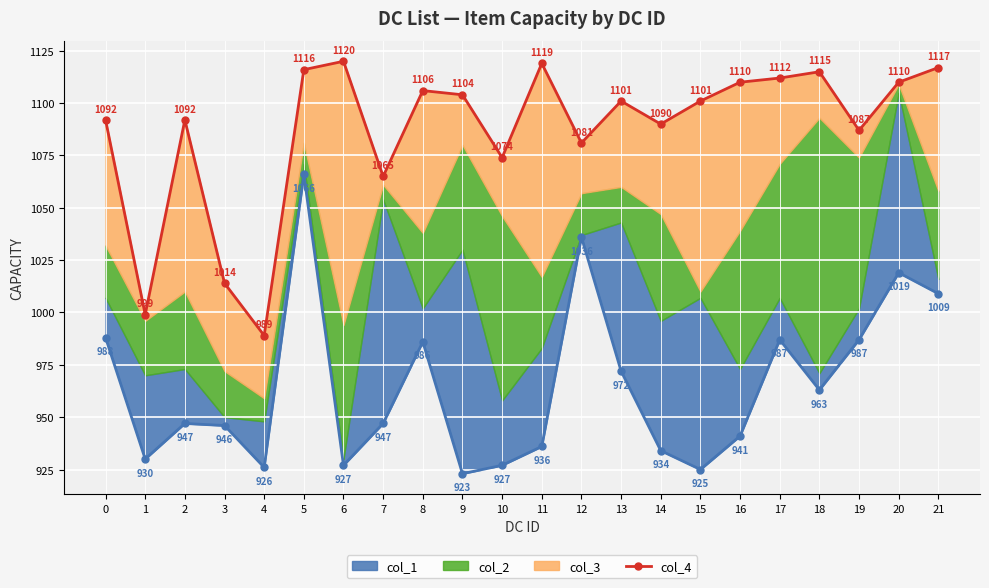

What is the average value?

1087